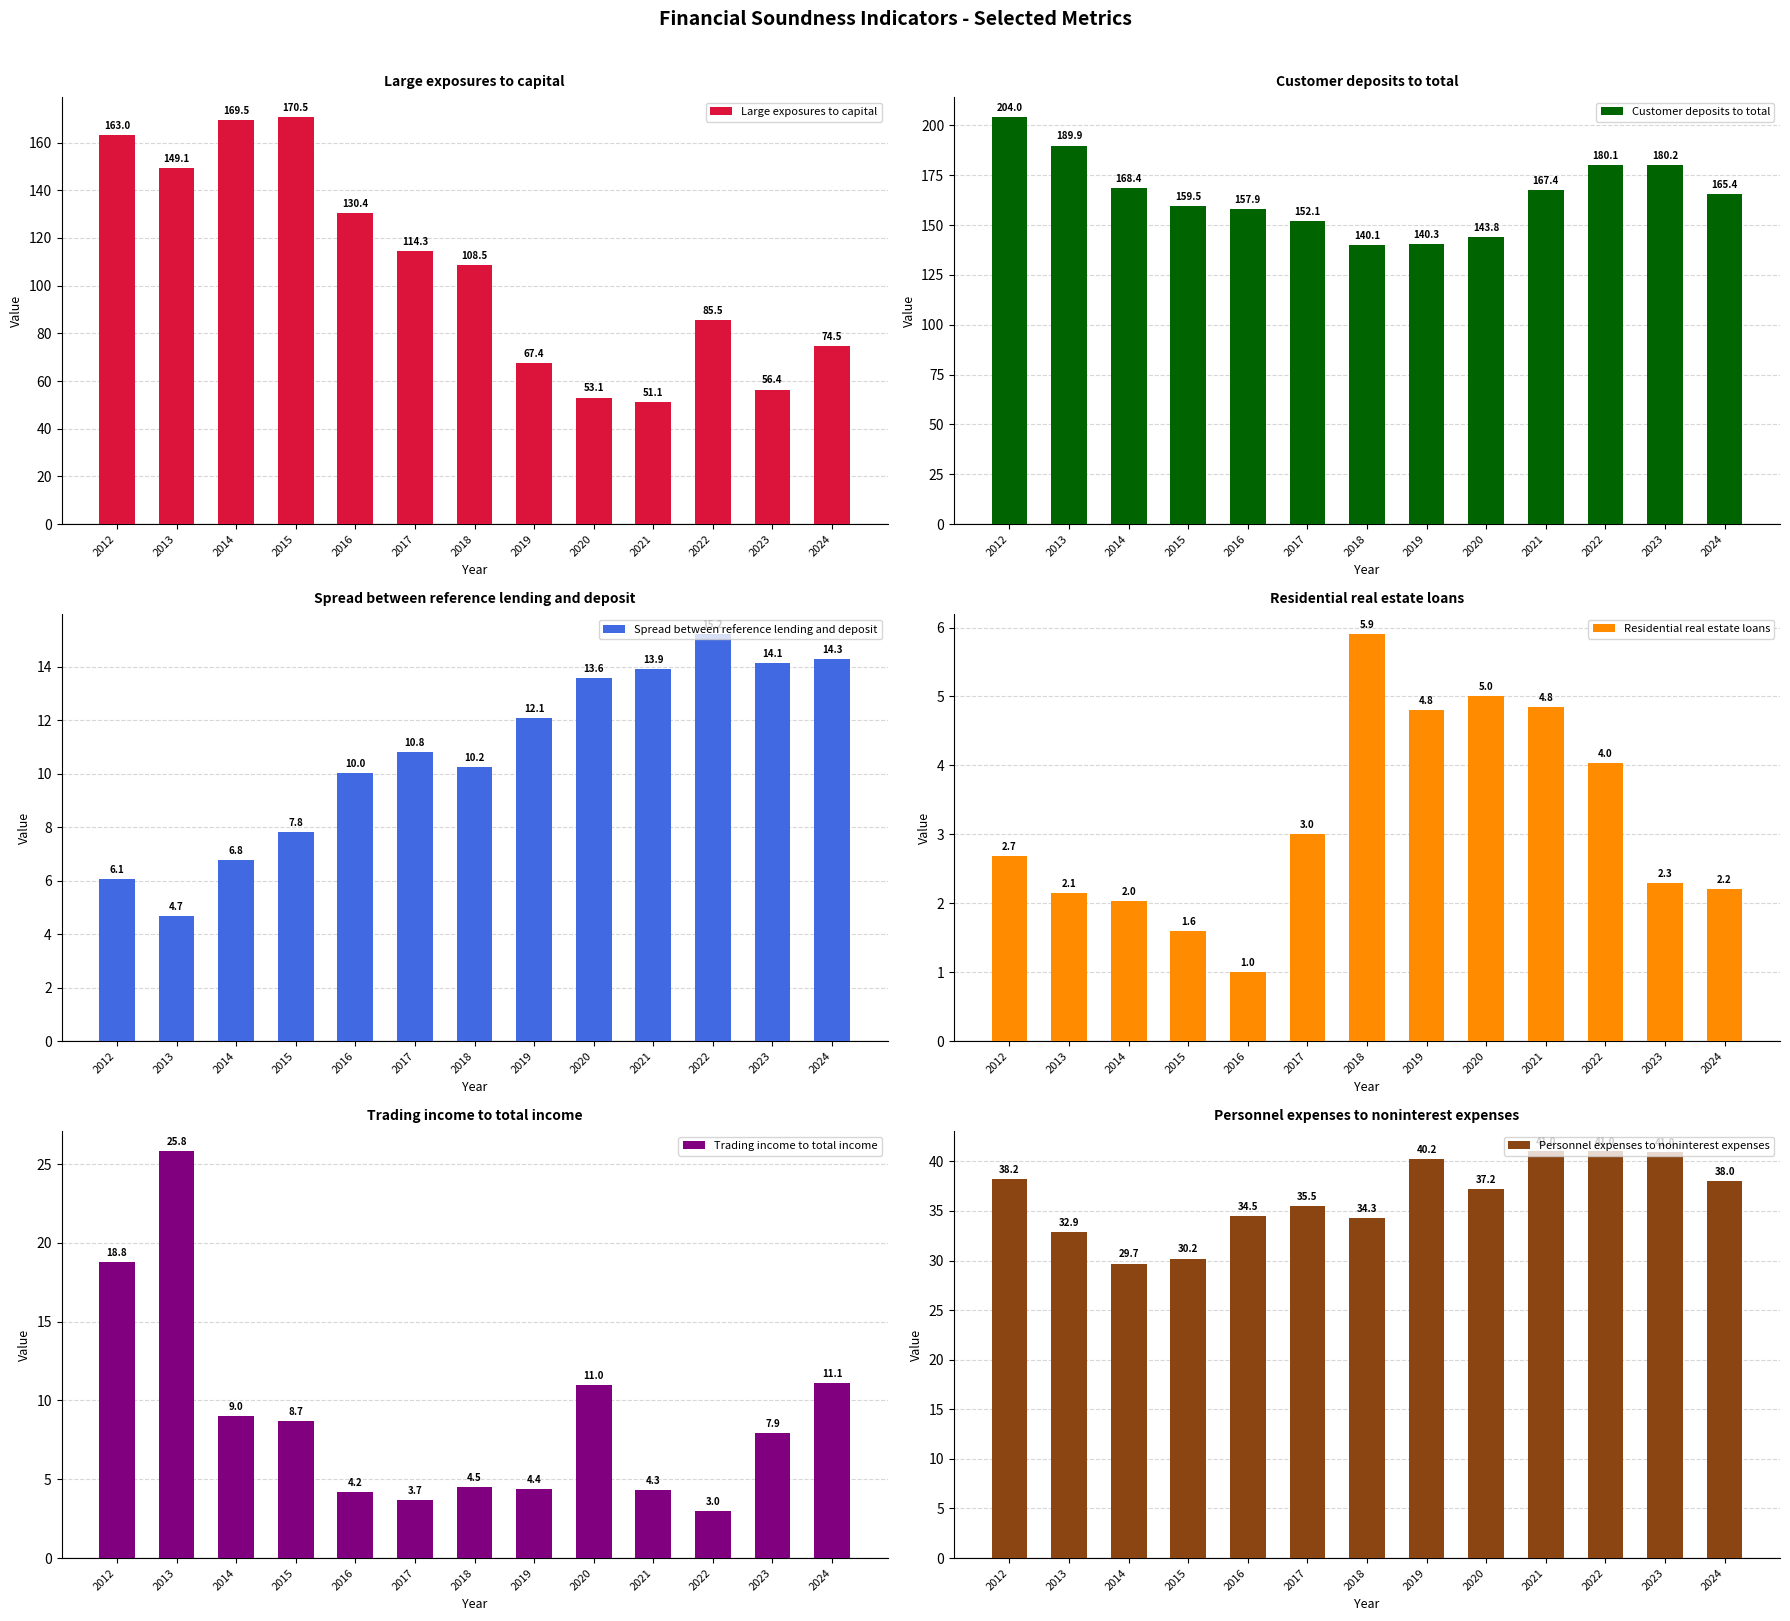

How many data points does each series have?

13